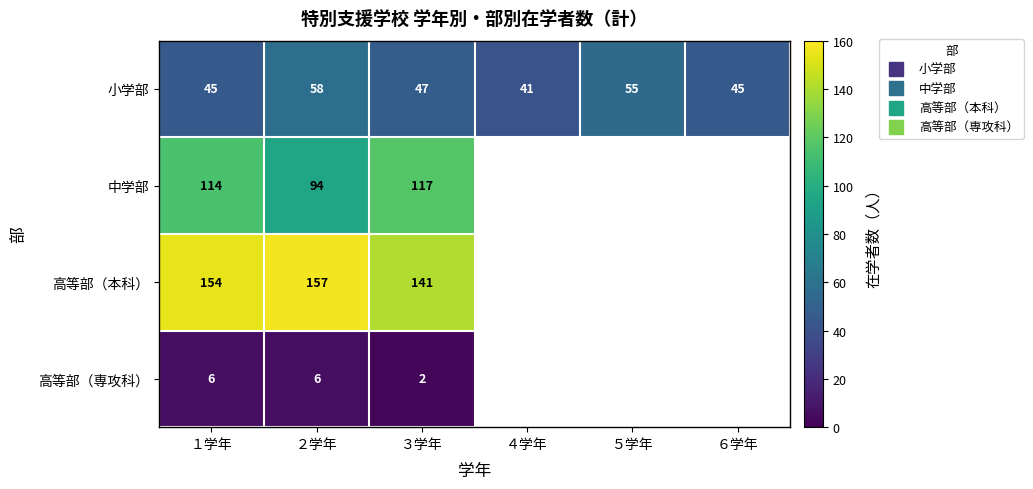

Is the value of 中学部 at １学年 greater than the value of 高等部（本科） at ３学年?

No